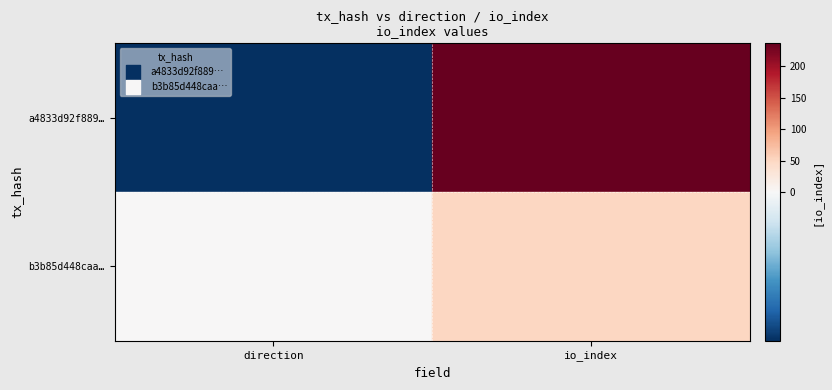

Rank the series by their average value, from highest to lowest.

a4833d92f889…, b3b85d448caa…